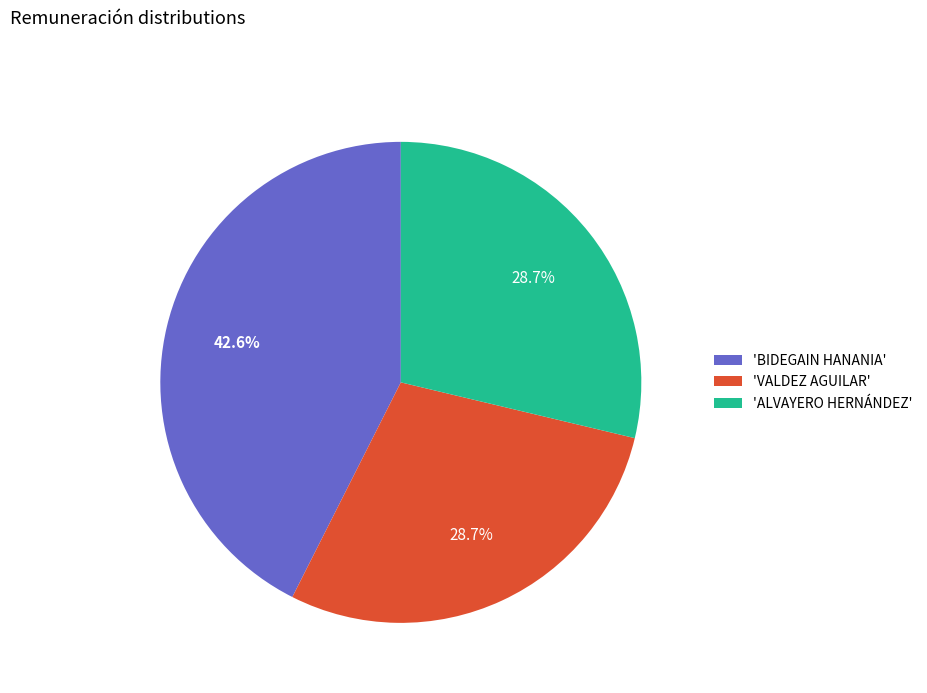

Is there any slice that represents more than half of the pie?

No